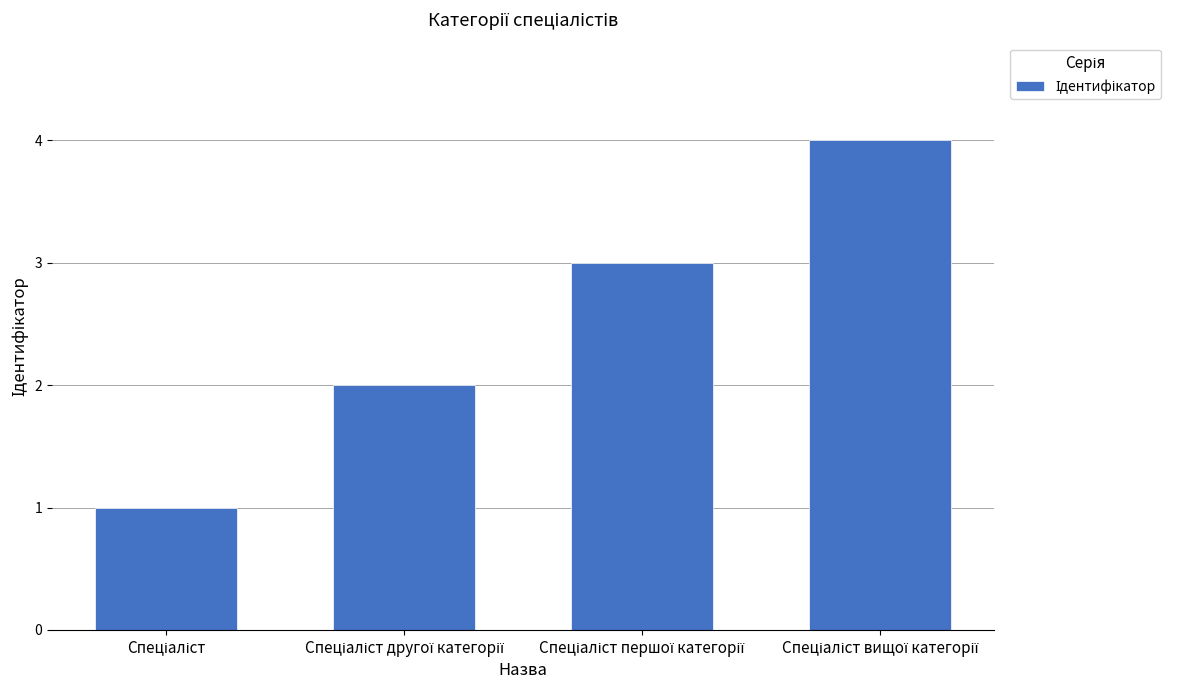

Reading left to right, extract all data points from this chart.

1	2	3	4